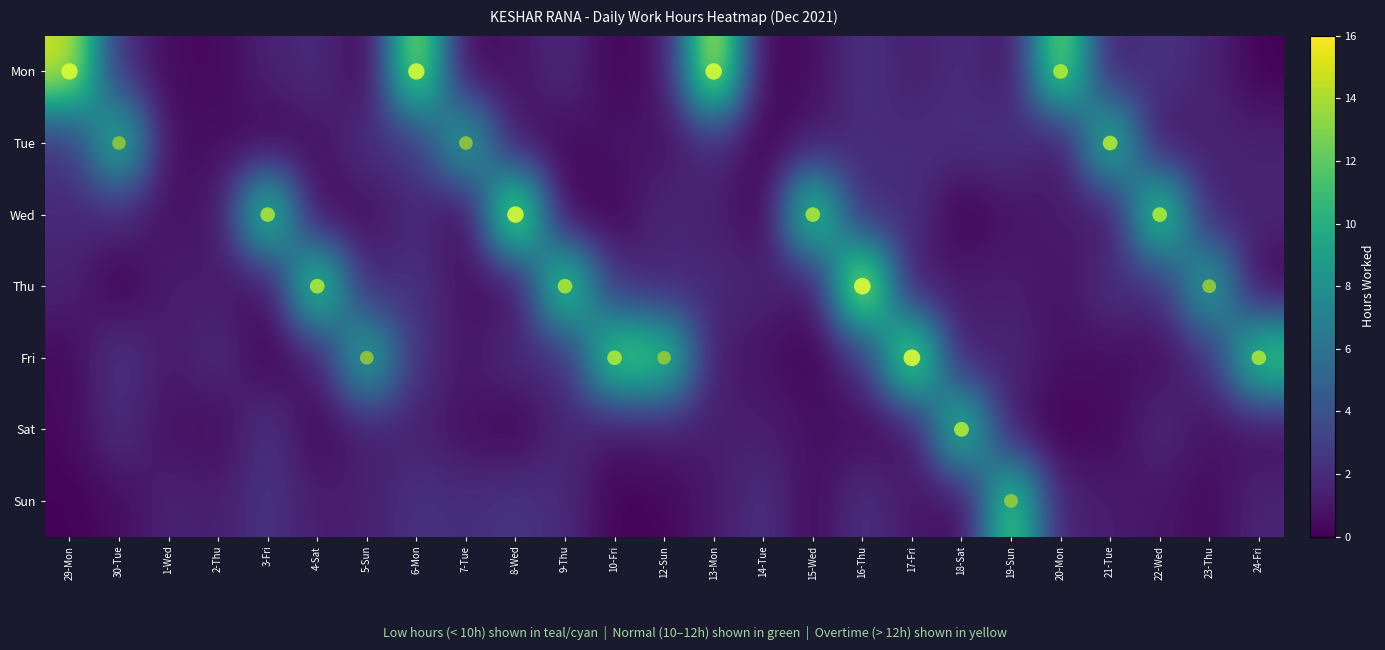

What is the total value across all series at 12-Sun?

18.4